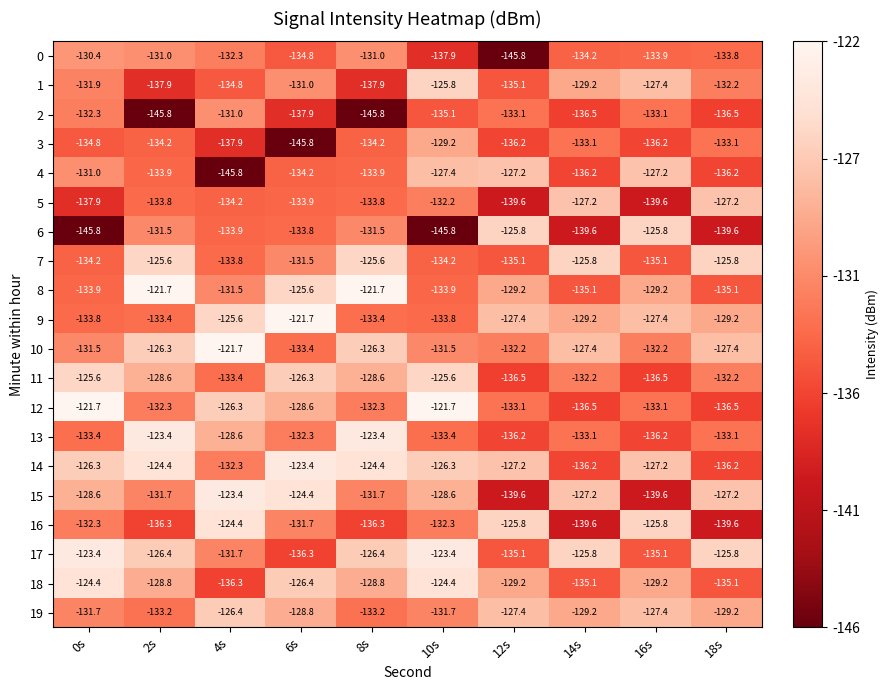

Which series has the largest total across all categories?

14